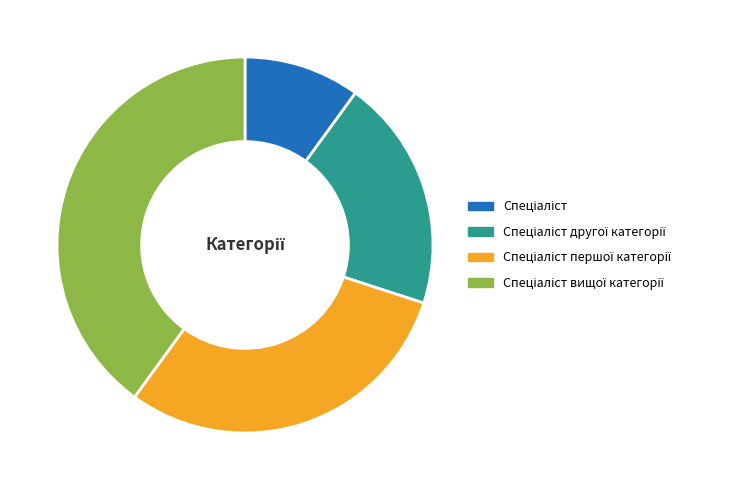

Does any single category account for the majority?

No